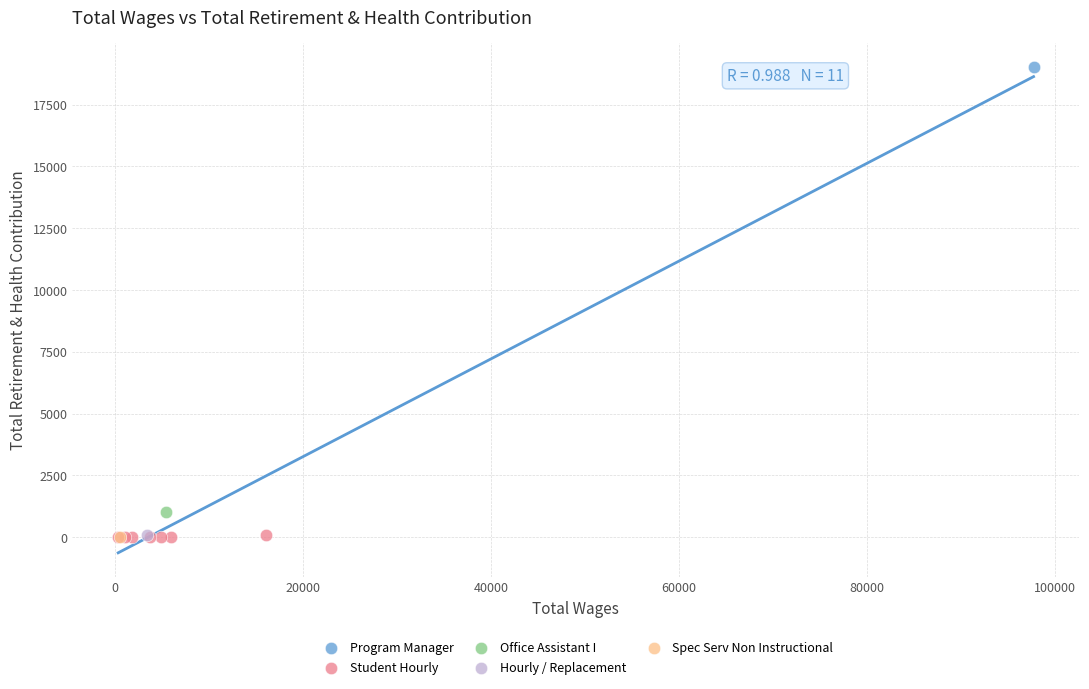

What are all the series names shown in the legend?

Program Manager, Student Hourly, Office Assistant I, Hourly / Replacement, Spec Serv Non Instructional